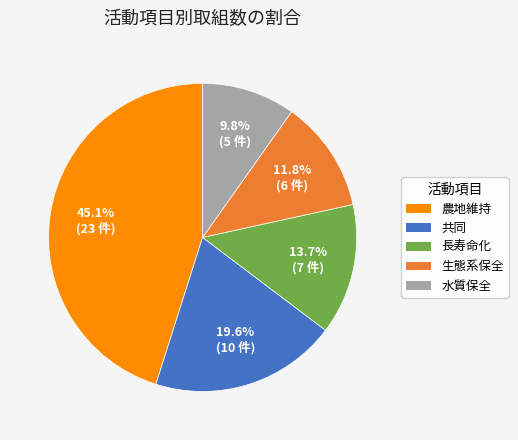

What percentage do 長寿命化 and 共同 together represent?

33.3%